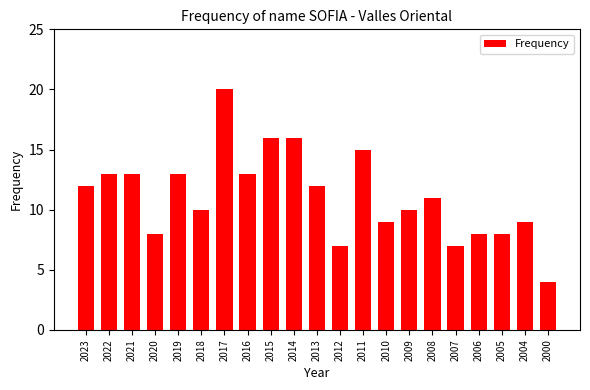

Does the chart contain stacked bars?

No